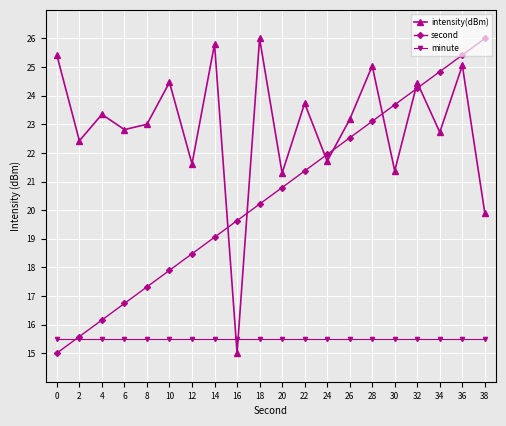

Which series has the largest total across all categories?

intensity(dBm)